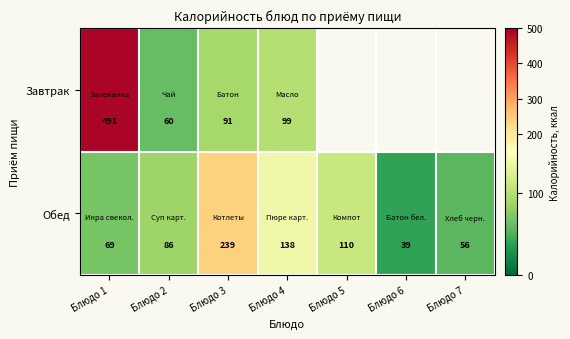

True or false: Завтрак has a value of 99.0 at Блюдо 4.

True